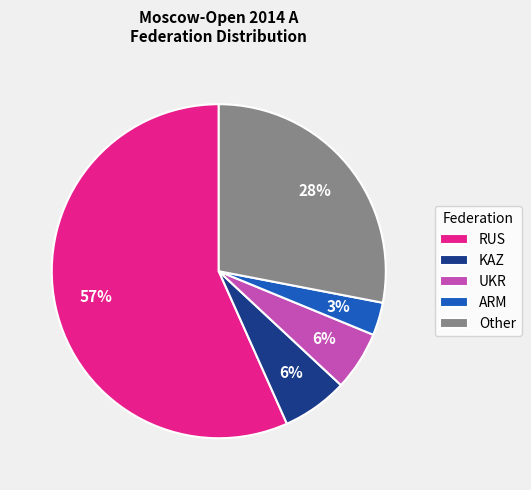

What is the smallest slice in the pie chart?

ARM